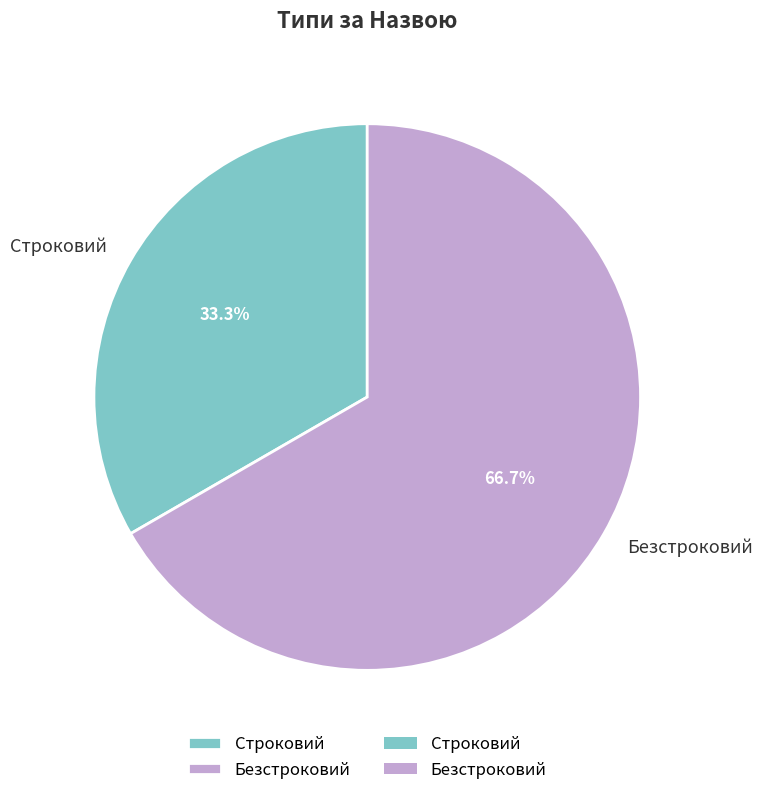

How many slices are in this pie chart?

2